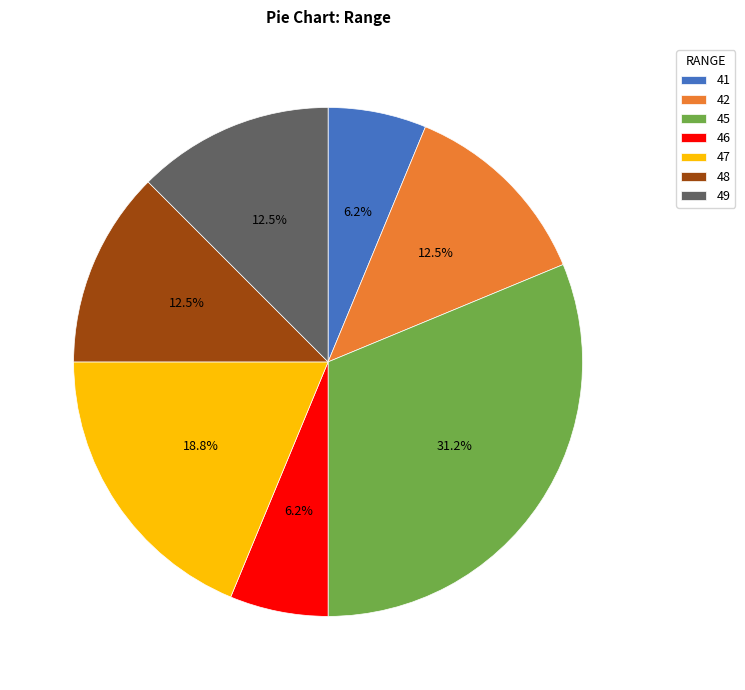

Is the sum of 41 and 47 greater than half?

No